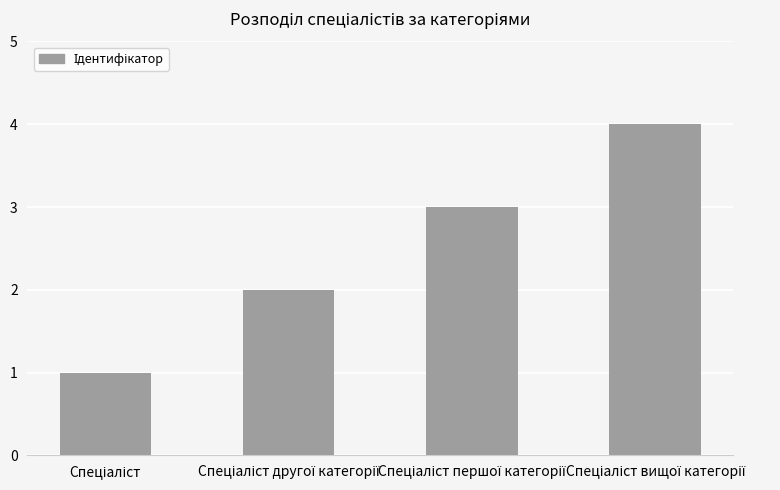

What is the greatest value displayed?

4